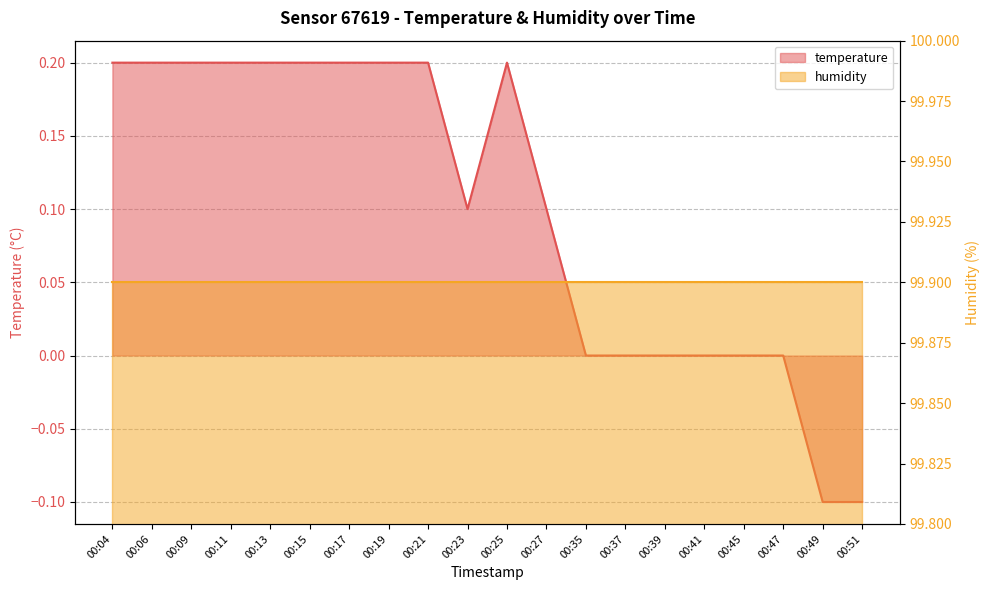

At which label is the value closest to 0?

00:35